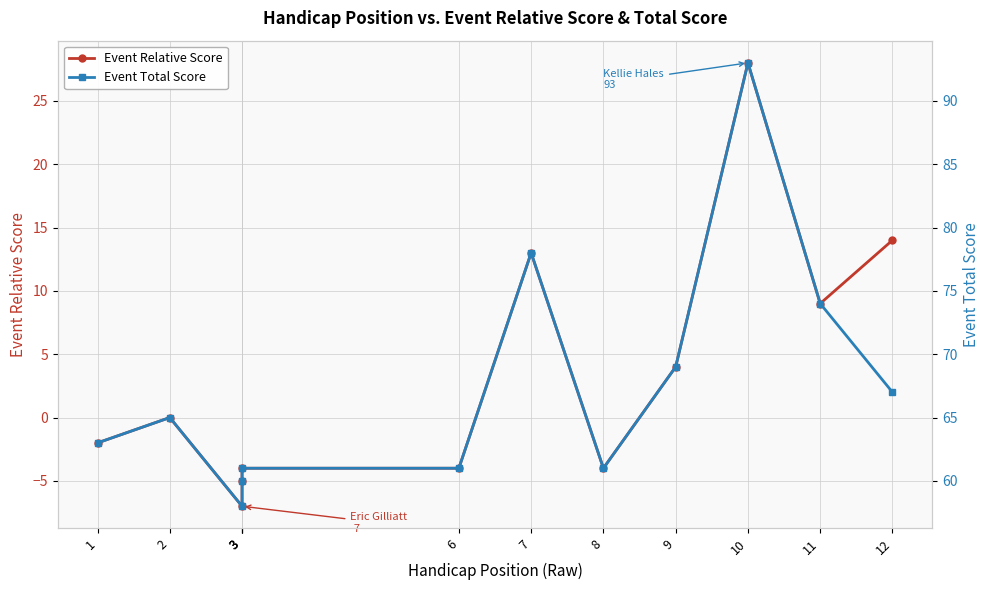

What is the minimum value shown in the chart?

-7